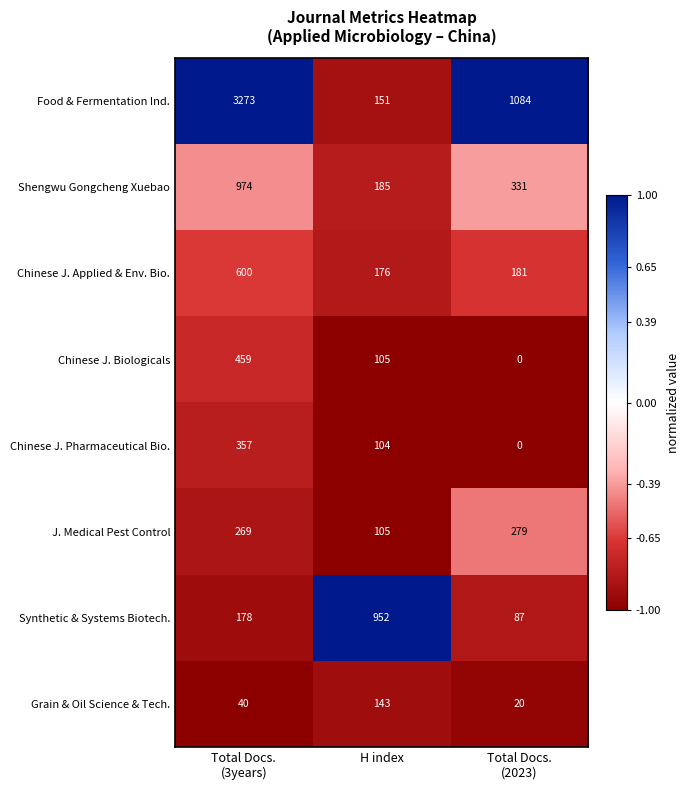

Rank the series by their maximum value, from highest to lowest.

Food & Fermentation Ind., Shengwu Gongcheng Xuebao, Synthetic & Systems Biotech., Chinese J. Applied & Env. Bio., Chinese J. Biologicals, Chinese J. Pharmaceutical Bio., J. Medical Pest Control, Grain & Oil Science & Tech.